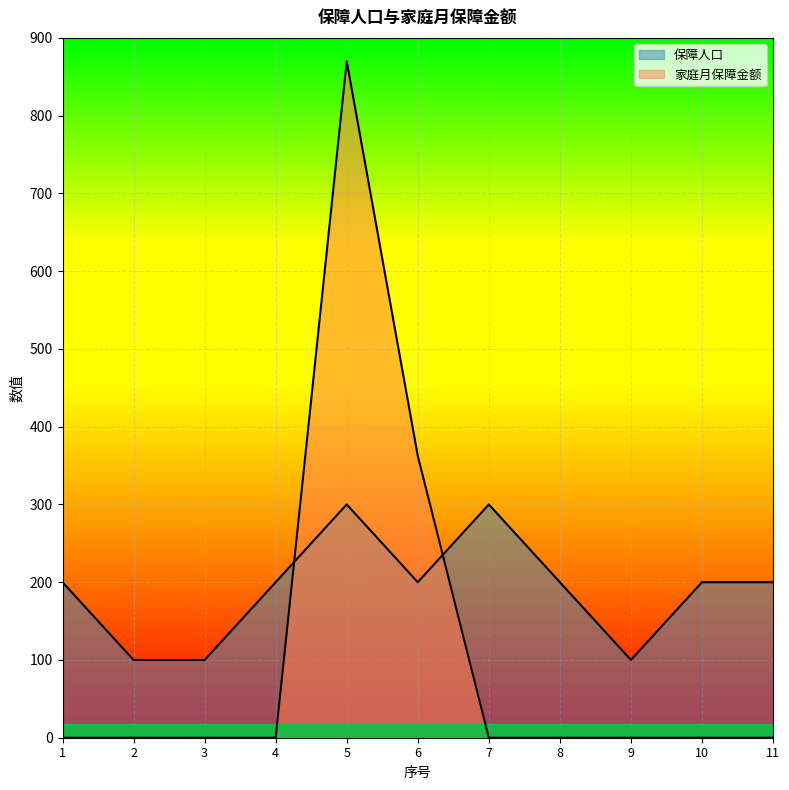

How many data points does each series have?

11